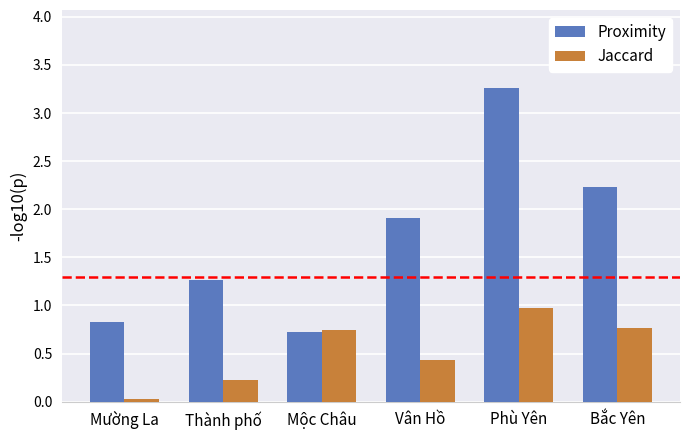

Which series changed the most between Mộc Châu and Vân Hồ?

Proximity